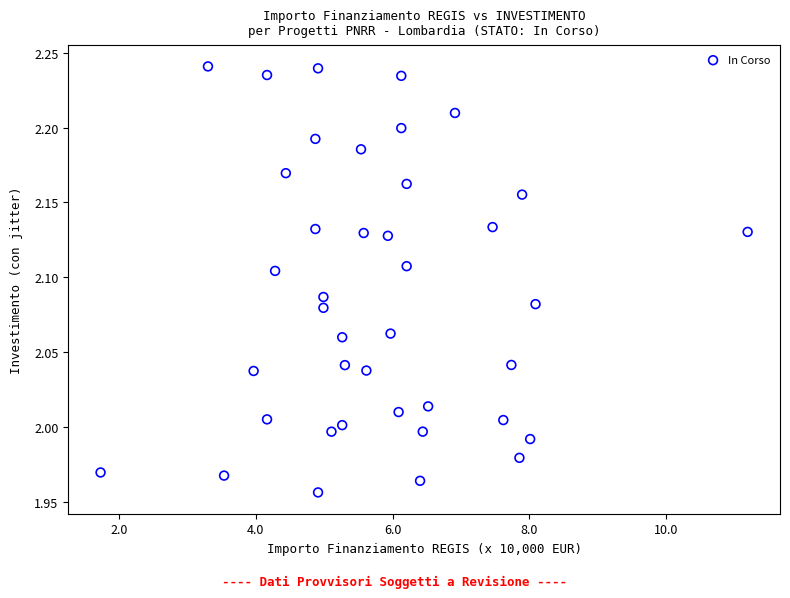

What is the range of X values (max minus min)?

9.5